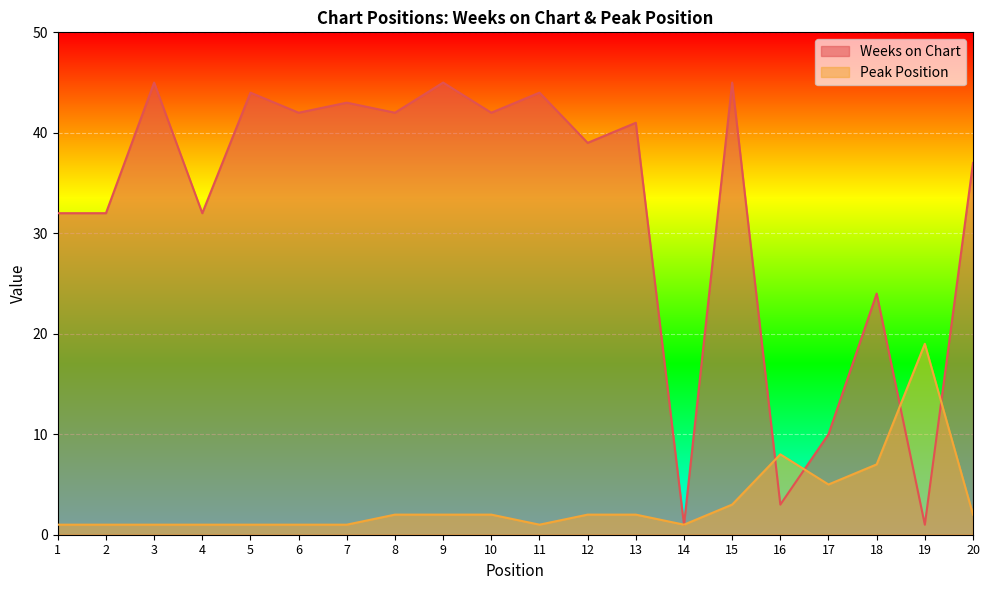

How many lines are shown in the chart?

2